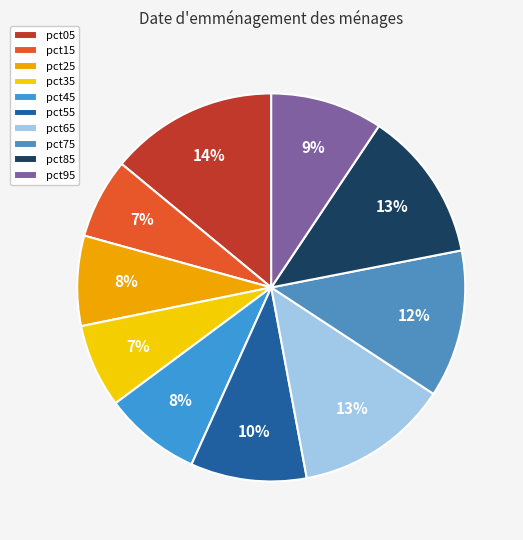

Count the number of slices in the pie.

10